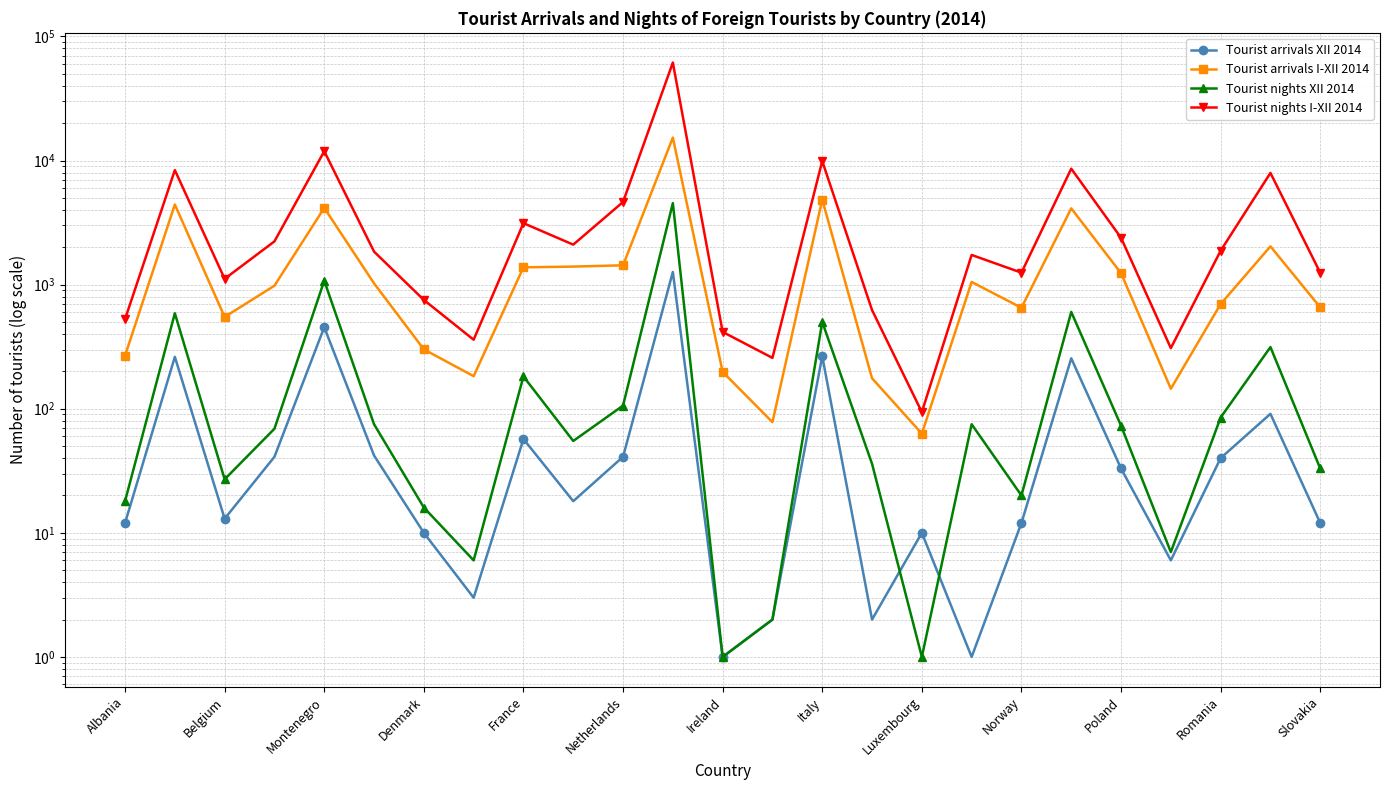

How many values in the Tourist nights I-XII 2014 series exceed 1846?

12